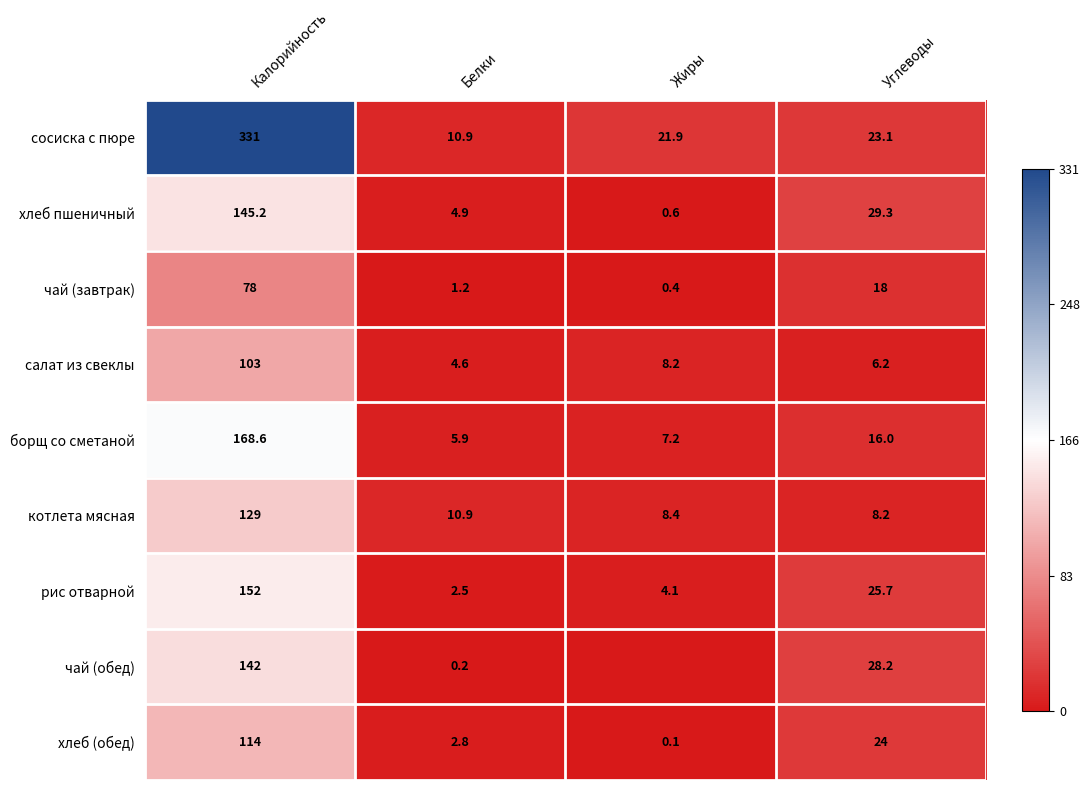

Between Калорийность and Углеводы, which series saw the biggest shift?

сосиска с пюре